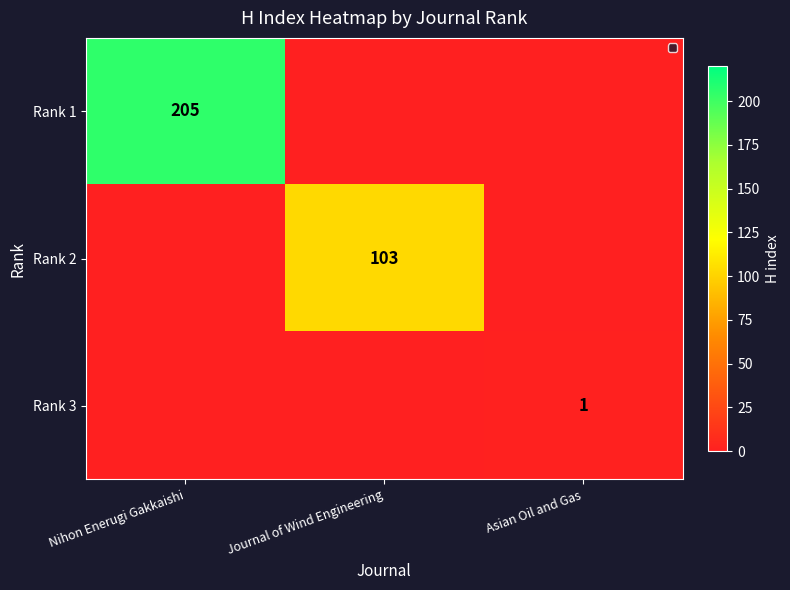

The value of Rank 1 at Nihon Enerugi Gakkaishi is 97. True or false?

False